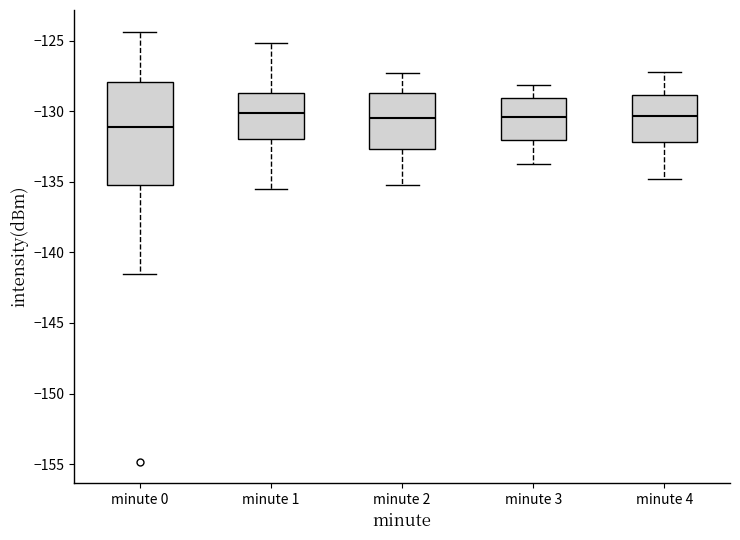

Reading left to right, transcribe this box plot: for each box, give where its median line is, the range the box spans, and where its two whiskers end, as read against the y-axis. The values are not printed on the chart, so give them approximately, as read against the axis.

minute 0: median -131.0, box -135.5 to -128.0, whiskers -141.5 to -124.5
minute 1: median -130.0, box -132.0 to -128.5, whiskers -135.5 to -125.0
minute 2: median -130.5, box -132.5 to -128.5, whiskers -135.0 to -127.5
minute 3: median -130.5, box -132.0 to -129.0, whiskers -133.5 to -128.0
minute 4: median -130.5, box -132.0 to -129.0, whiskers -135.0 to -127.0